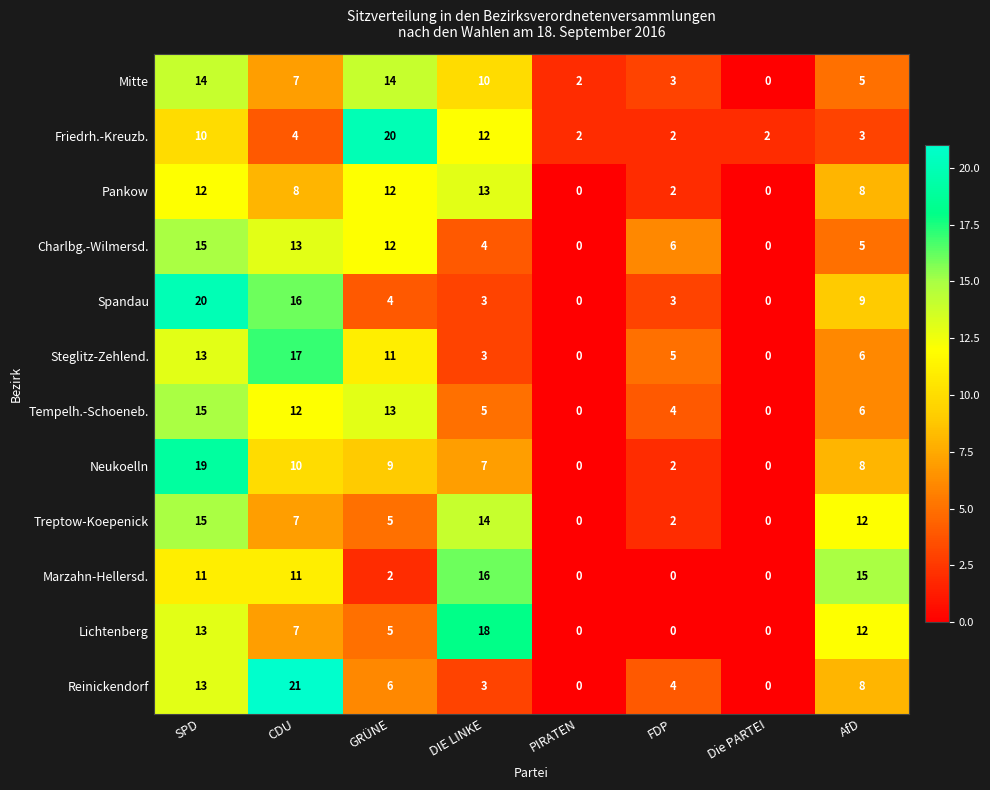

True or false: Steglitz-Zehlend. has a value of 6 at AfD.

True